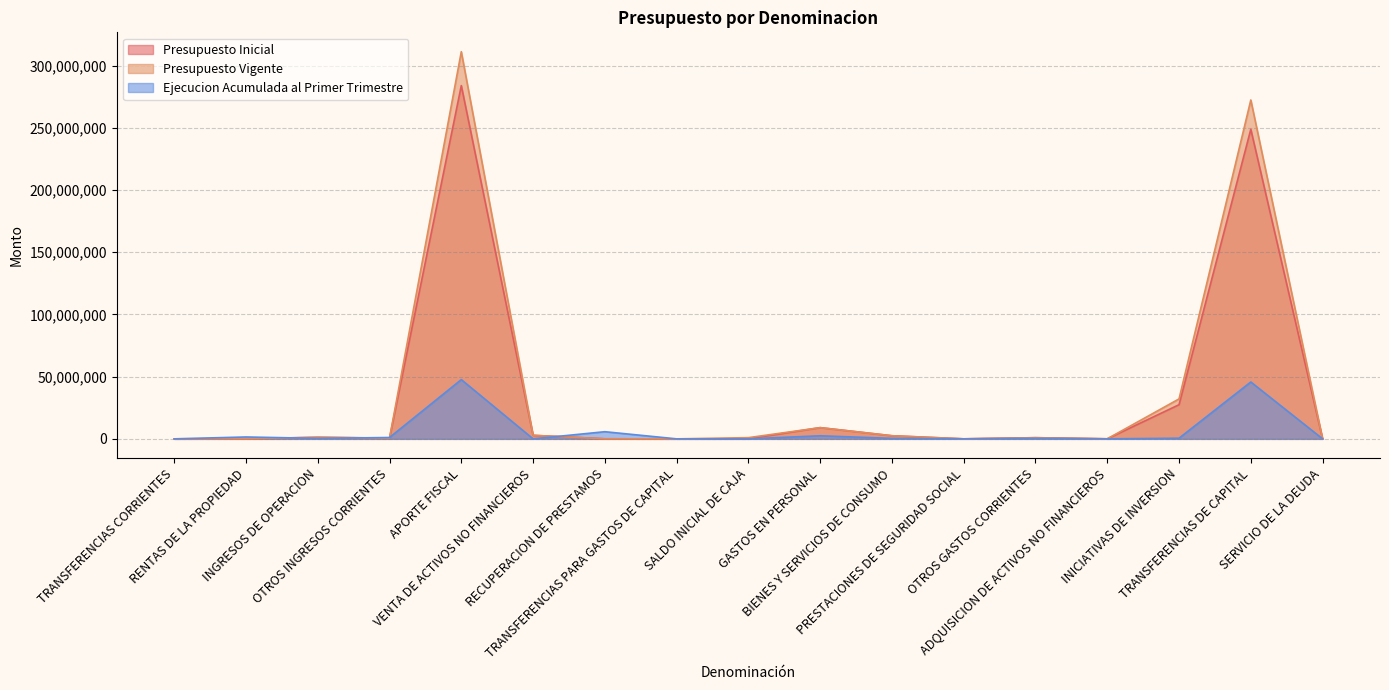

Where do Presupuesto Inicial and Presupuesto Vigente first cross each other?

SALDO INICIAL DE CAJA and GASTOS EN PERSONAL